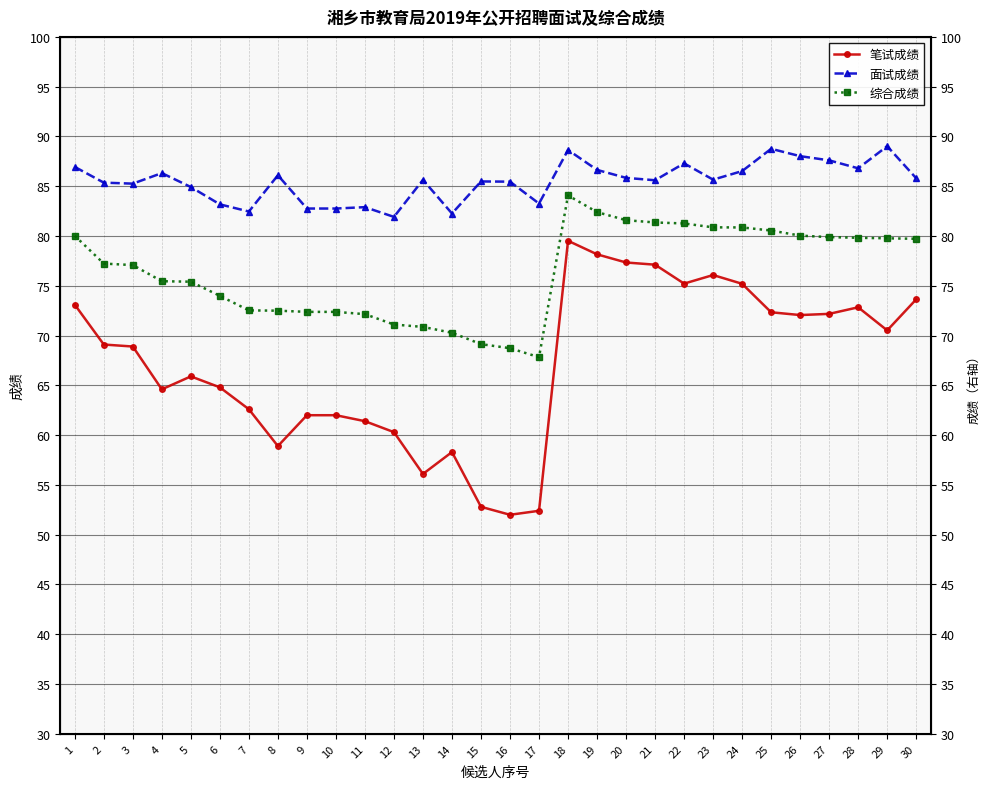

Where does the 面试成绩 series first go above 85?

1